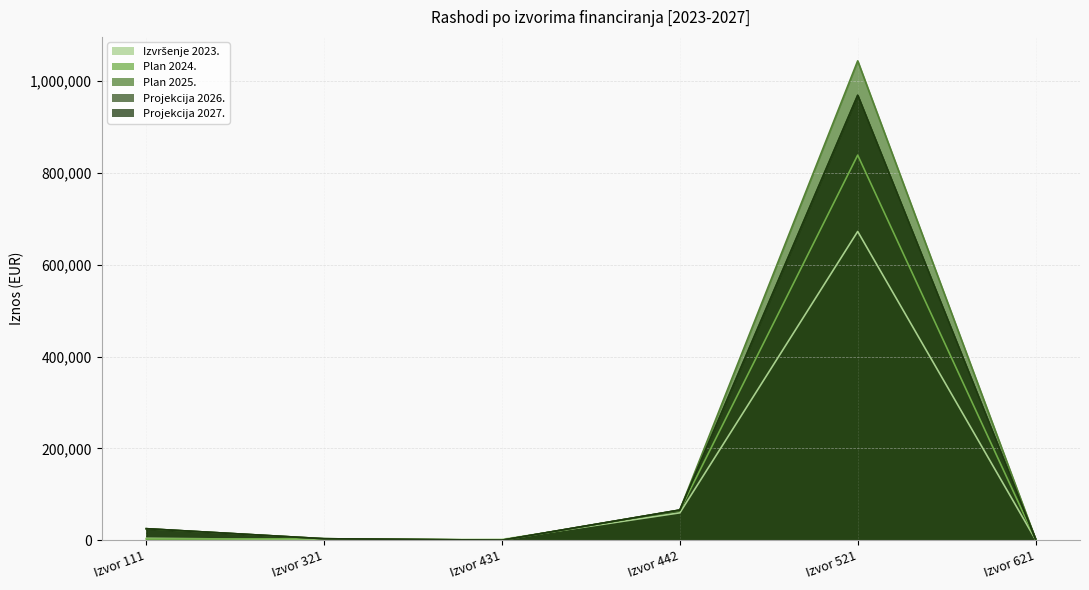

Rank the series at Izvor 521 from lowest to highest value.

Izvršenje 2023., Plan 2024., Projekcija 2026., Projekcija 2027., Plan 2025.